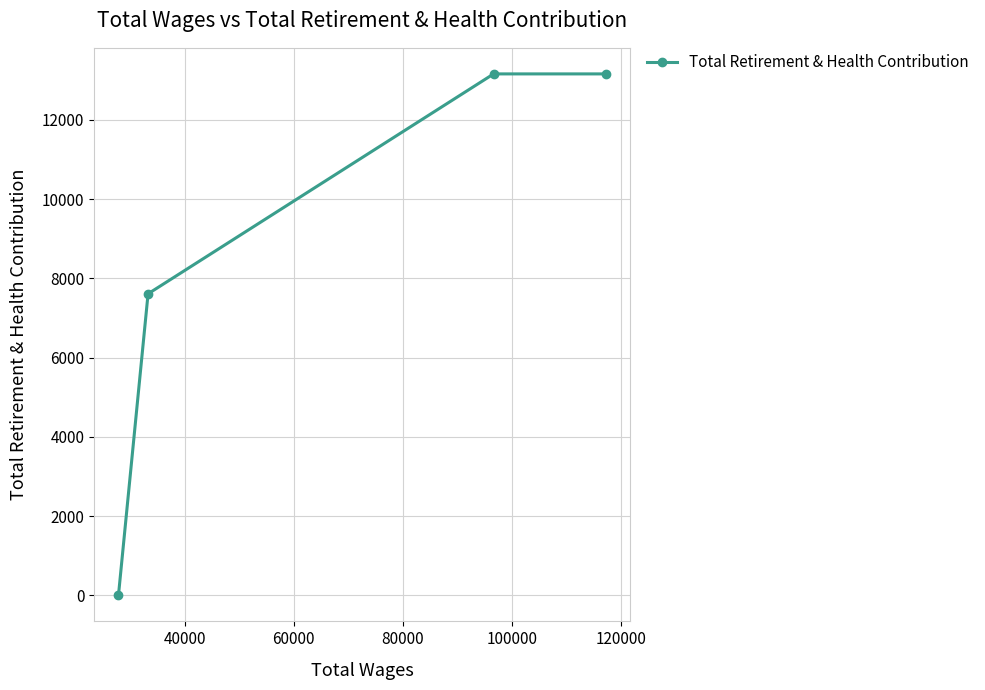

What is the maximum value shown in the chart?

13158